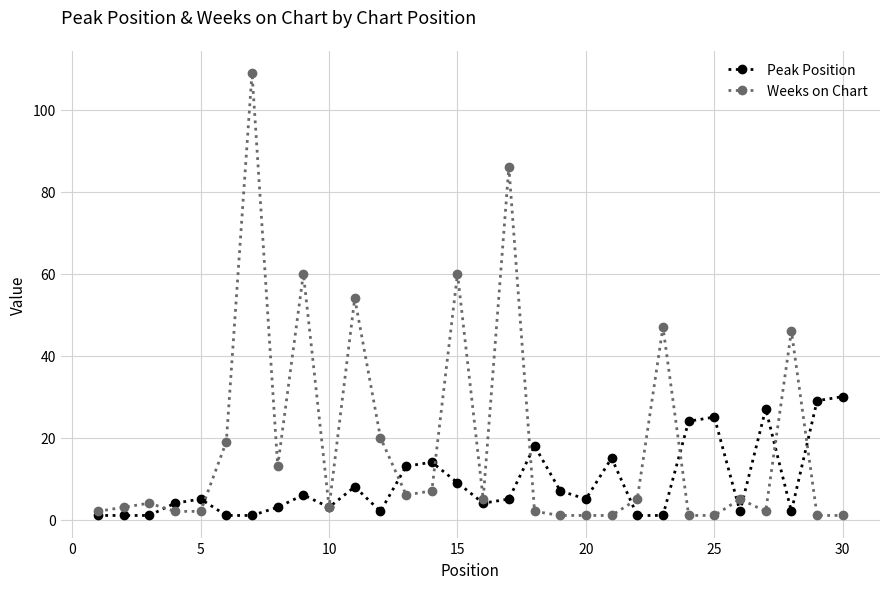

List the series in order of their overall mean, lowest first.

Peak Position, Weeks on Chart